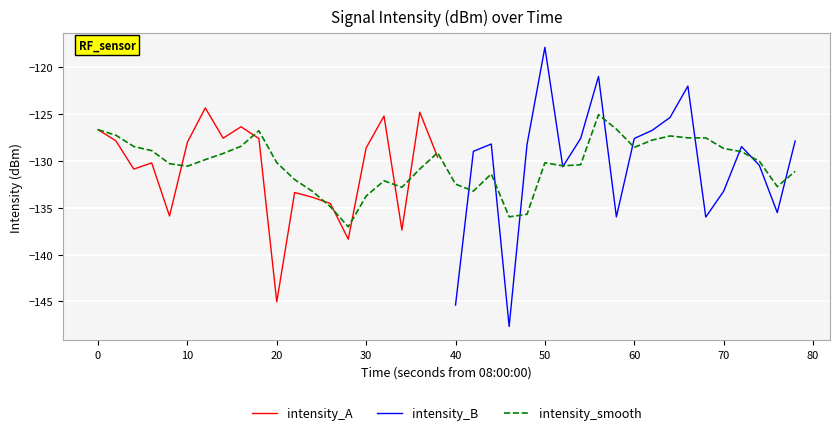

How many points are lower than both their immediate neighbors (excluding endpoints)?

6